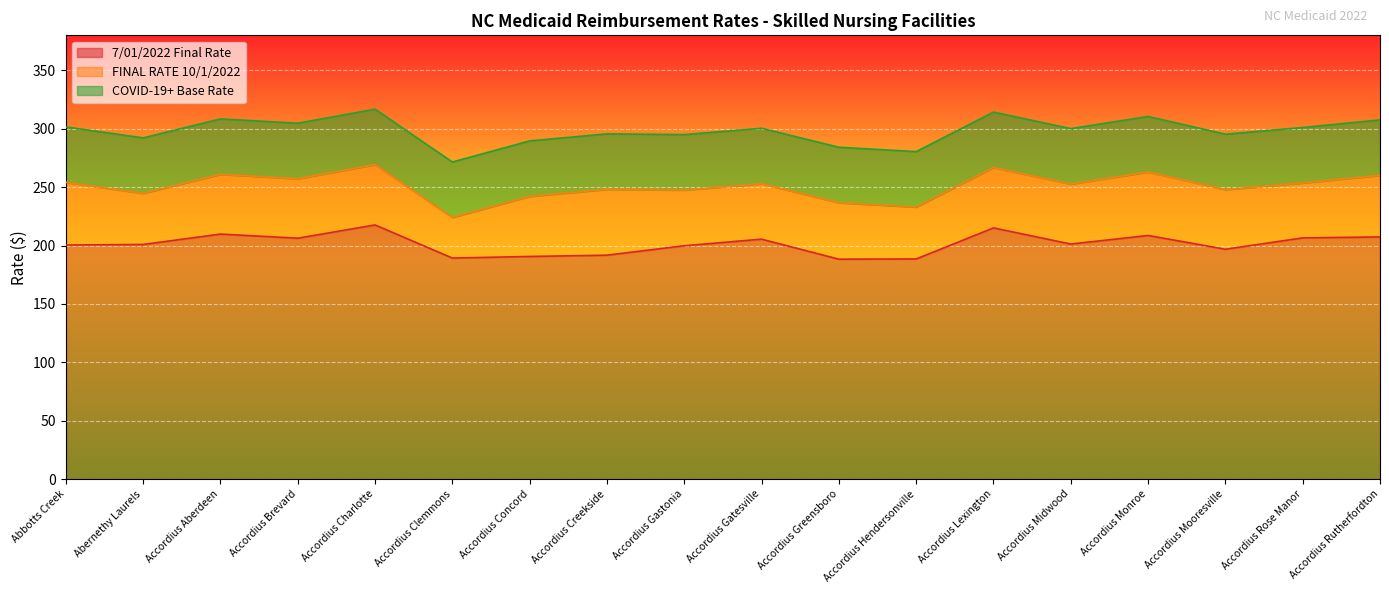

Which series has the largest total across all categories?

COVID-19+ Base Rate